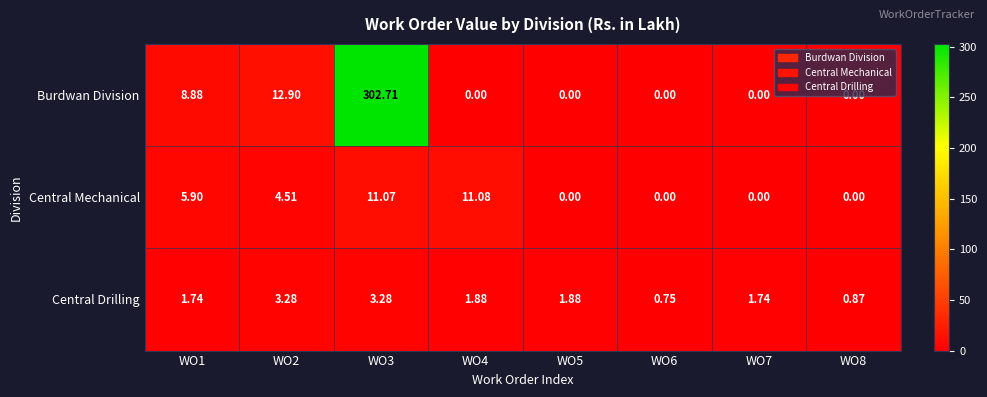

Is the value of Burdwan Division at WO4 greater than the value of Central Drilling at WO1?

No